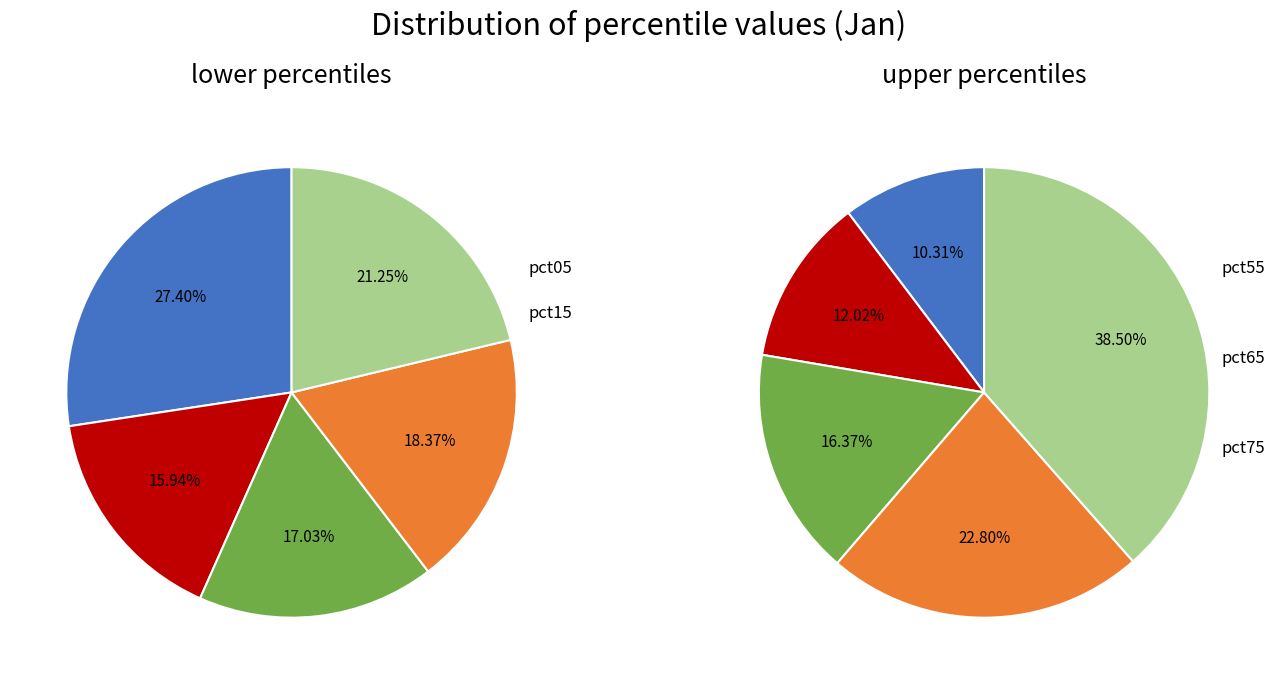

To the nearest percent, what is the difference between the pct75 and pct95 slice percentages?

16%